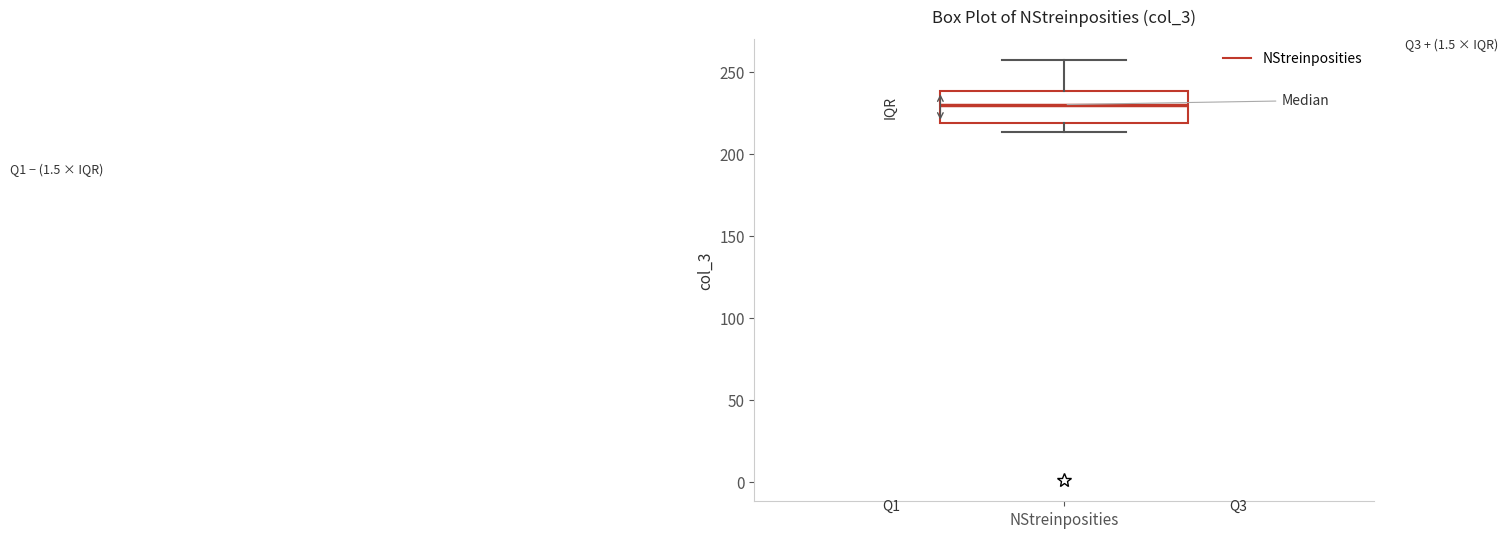

Transcribe this box plot: give where the median line is, the range the box spans, and where the two whiskers end, as read against the y-axis. The values are not printed on the chart, so give them approximately, as read against the axis.

median 230, box 220 to 240, whiskers 215 to 255